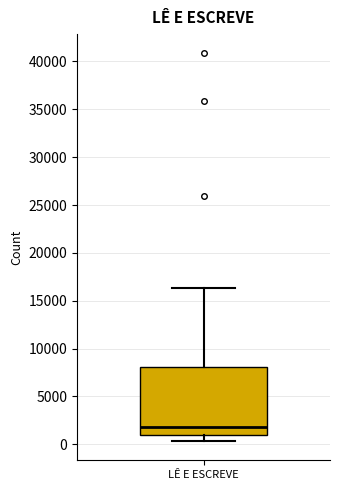

Where does the lower whisker of the box for LÊ E ESCREVE end on the y-axis? The values are not printed on the chart, so give them approximately, as read against the axis.

500